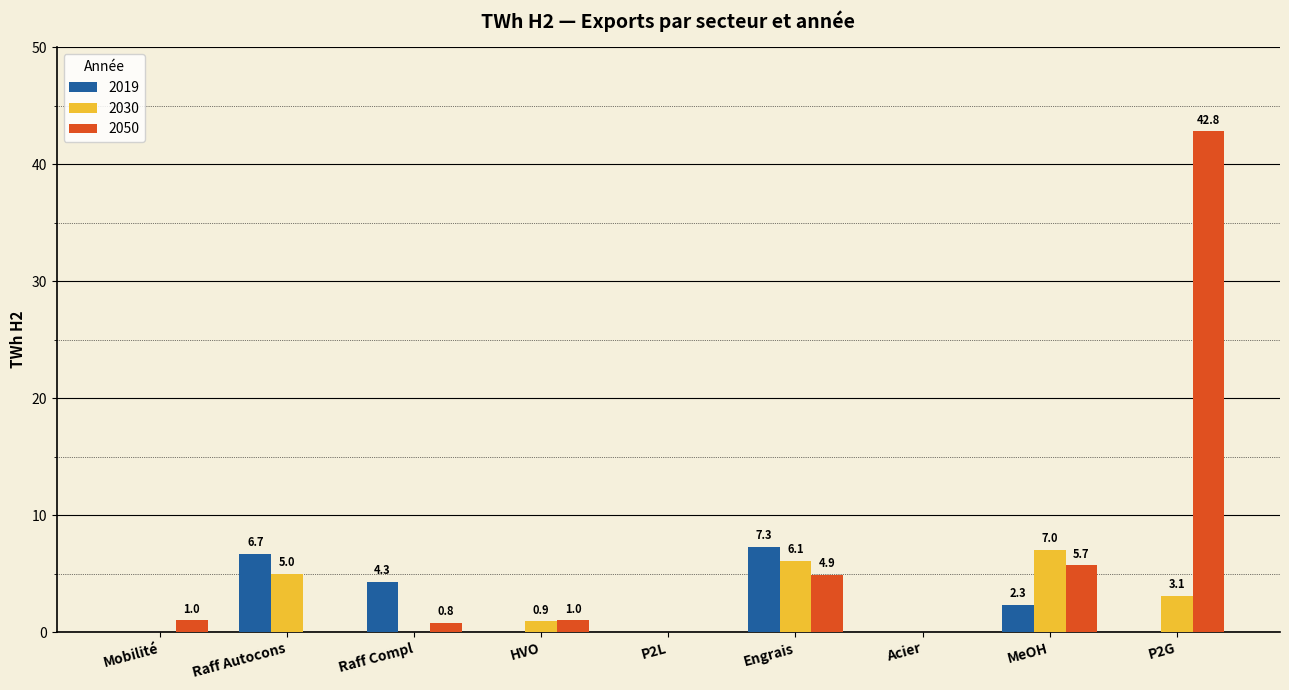

Where is 2019 nearest to the value 3?

MeOH